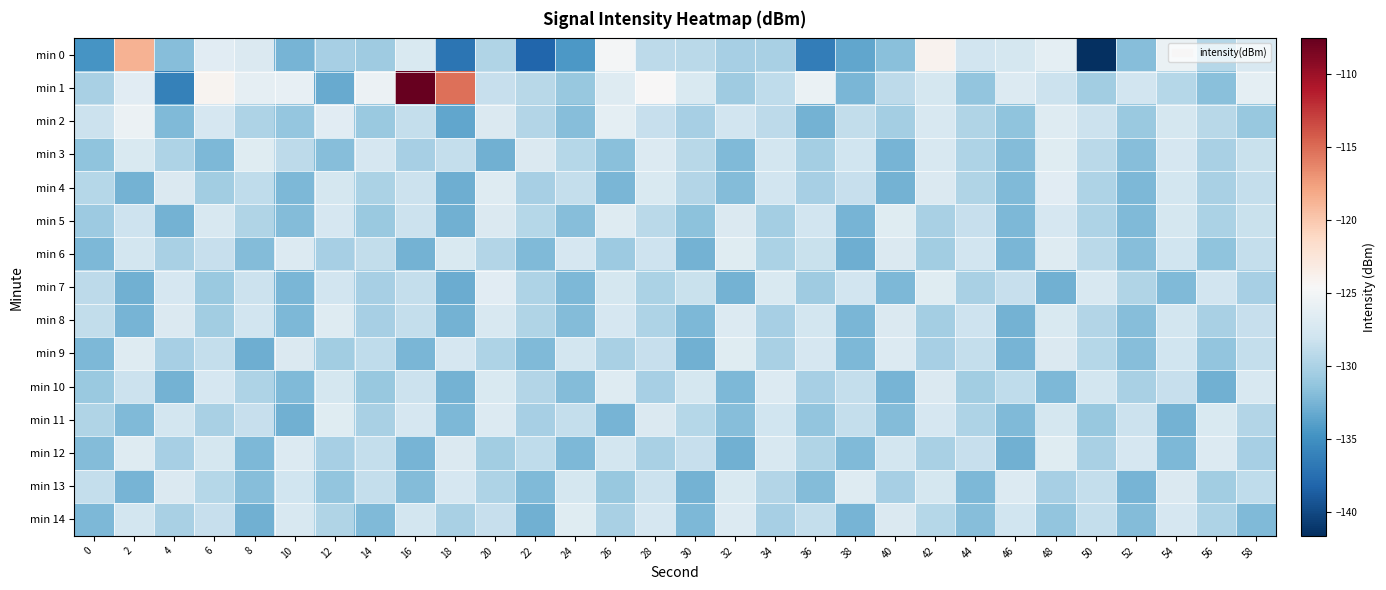

Count the number of data series in this chart.

15